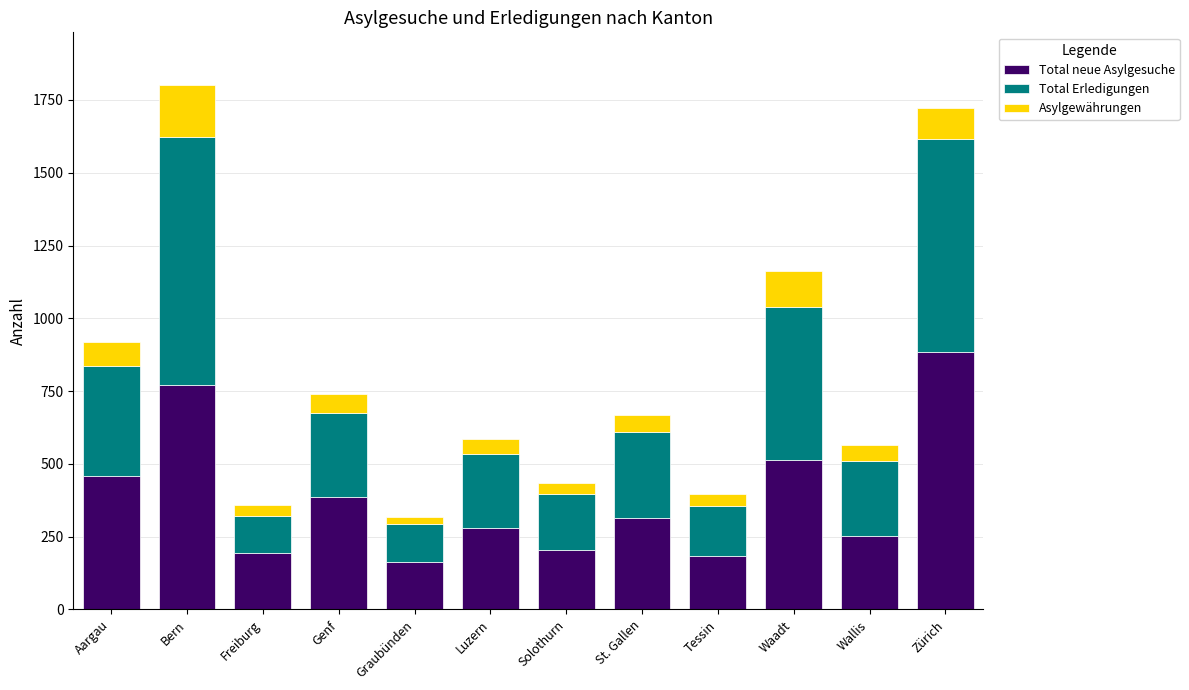

What is the total value across all series at Genf?

739